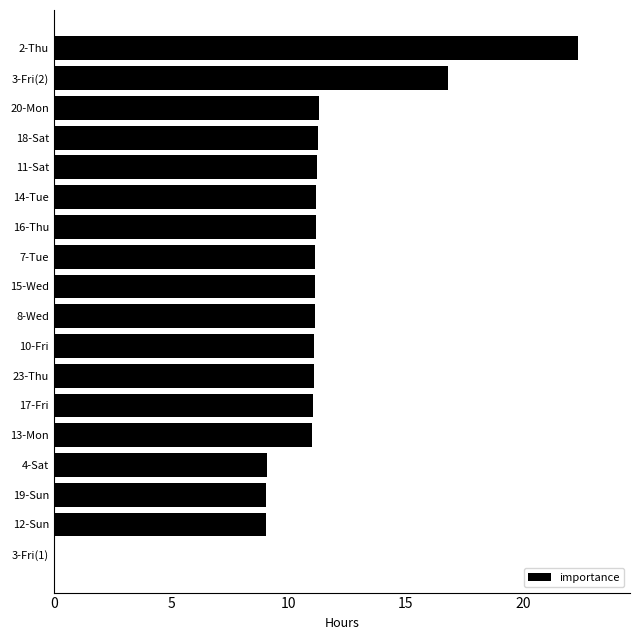

How many positive values are there?

17